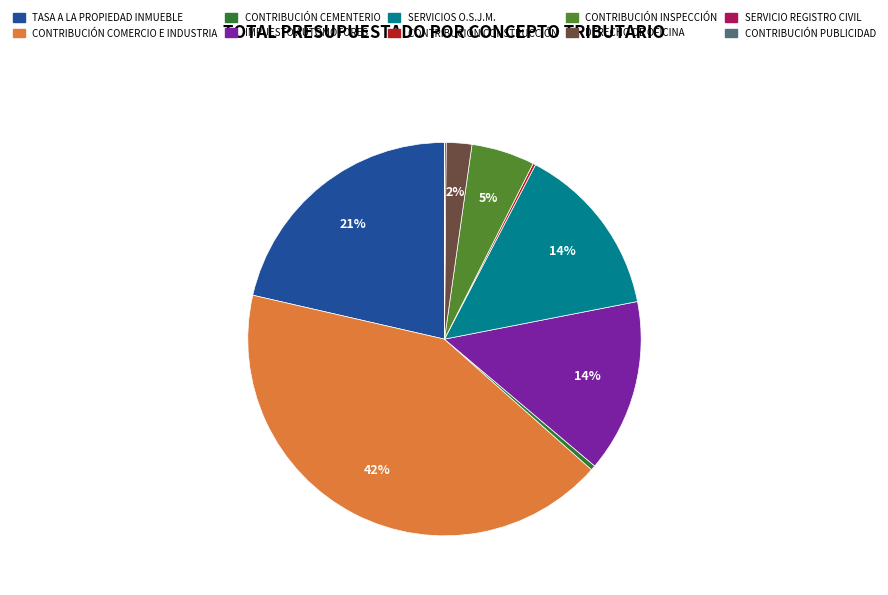

Approximately how many times larger is the value at SERVICIOS O.S.J.M. compared to CONTRIBUCIÓN CEMENTERIO?

36.0